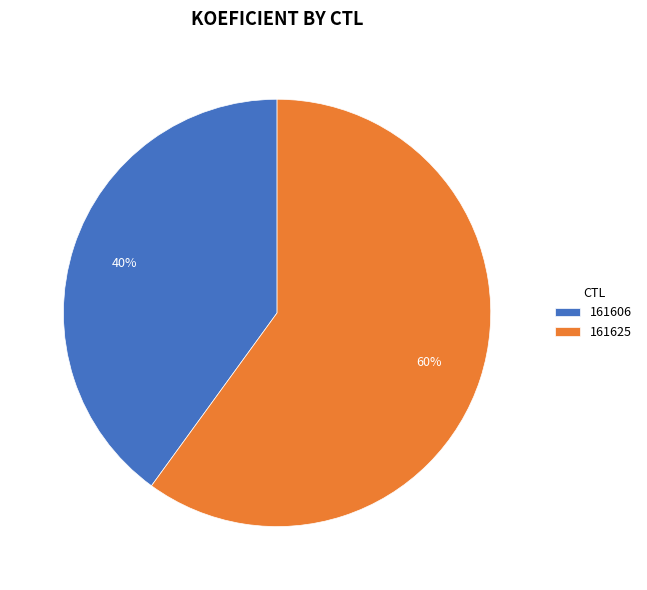

To the nearest percent, what is the difference between the 161625 and 161606 slice percentages?

20%